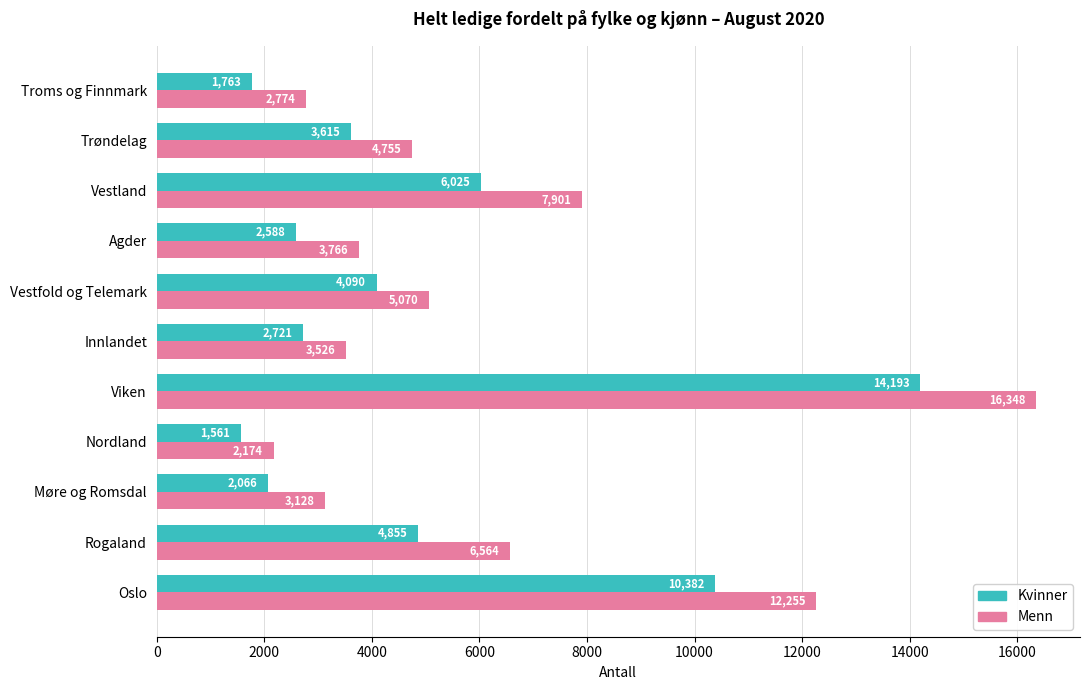

What is the difference between the second highest and minimum values in the Kvinner series?

8821